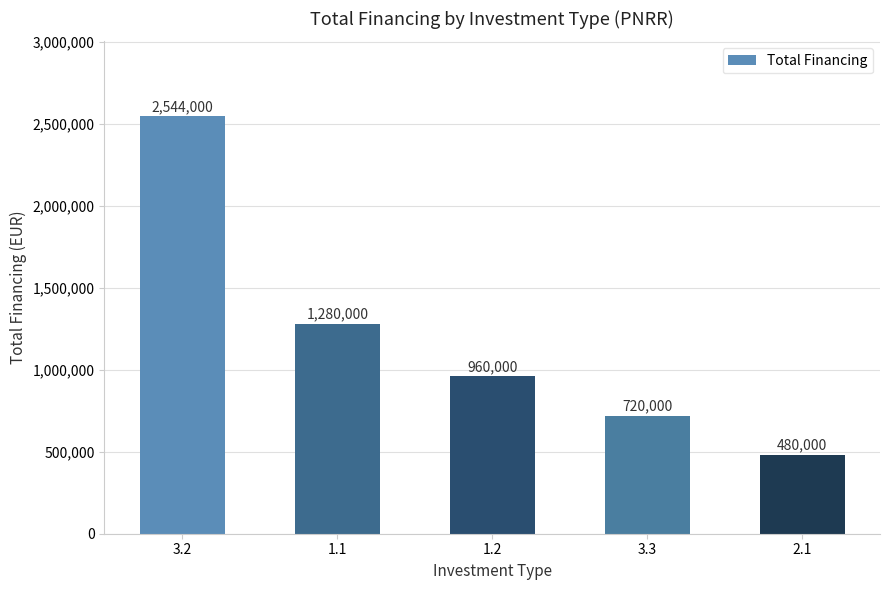

Is it true that the value at 3.2 is 964776?

False